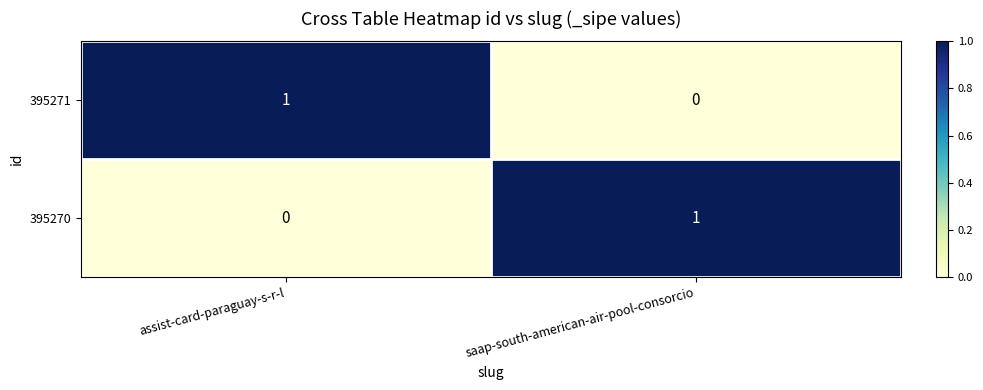

Reading right to left, what are all the values shown in this chart?

395271: 0	1
395270: 1	0